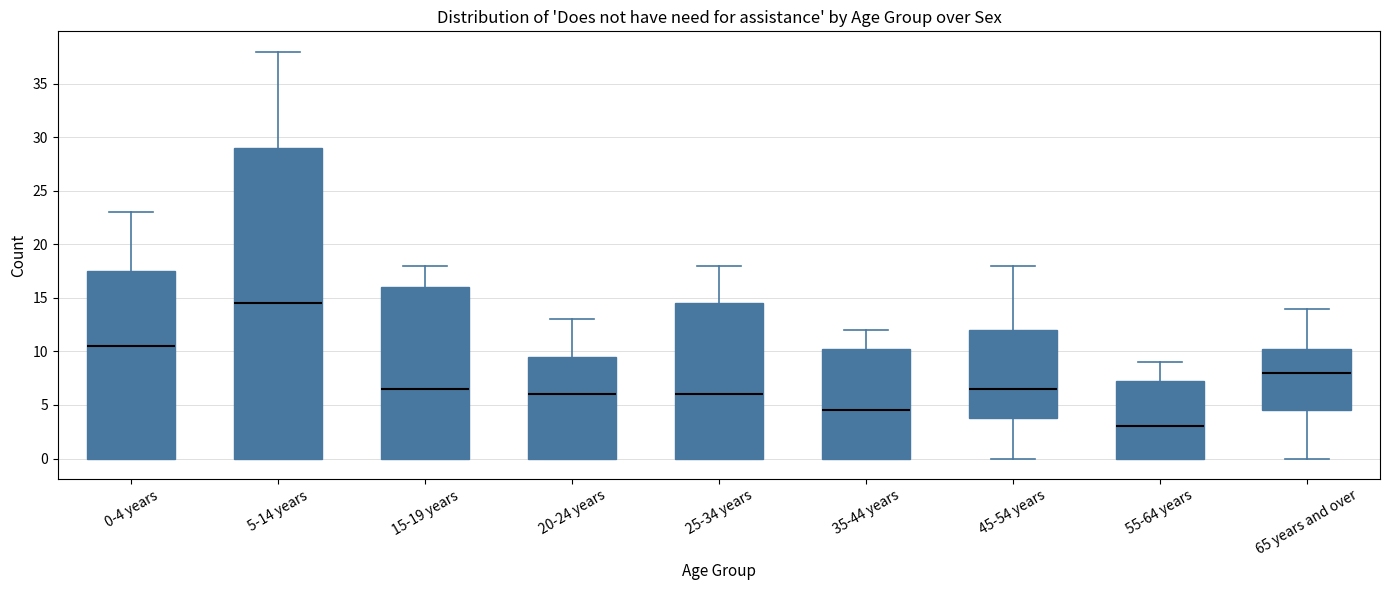

Reading left to right, transcribe this box plot: for each box, give where its median line is, the range the box spans, and where its two whiskers end, as read against the y-axis. The values are not printed on the chart, so give them approximately, as read against the axis.

0-4 years: median 10.5, box 0.0 to 17.5, whiskers 0.0 to 23.0
5-14 years: median 14.5, box 0.0 to 29.0, whiskers 0.0 to 38.0
15-19 years: median 6.5, box 0.0 to 16.0, whiskers 0.0 to 18.0
20-24 years: median 6.0, box 0.0 to 9.5, whiskers 0.0 to 13.0
25-34 years: median 6.0, box 0.0 to 14.5, whiskers 0.0 to 18.0
35-44 years: median 4.5, box 0.0 to 10.5, whiskers 0.0 to 12.0
45-54 years: median 6.5, box 4.0 to 12.0, whiskers 0.0 to 18.0
55-64 years: median 3.0, box 0.0 to 7.5, whiskers 0.0 to 9.0
65 years and over: median 8.0, box 4.5 to 10.5, whiskers 0.0 to 14.0